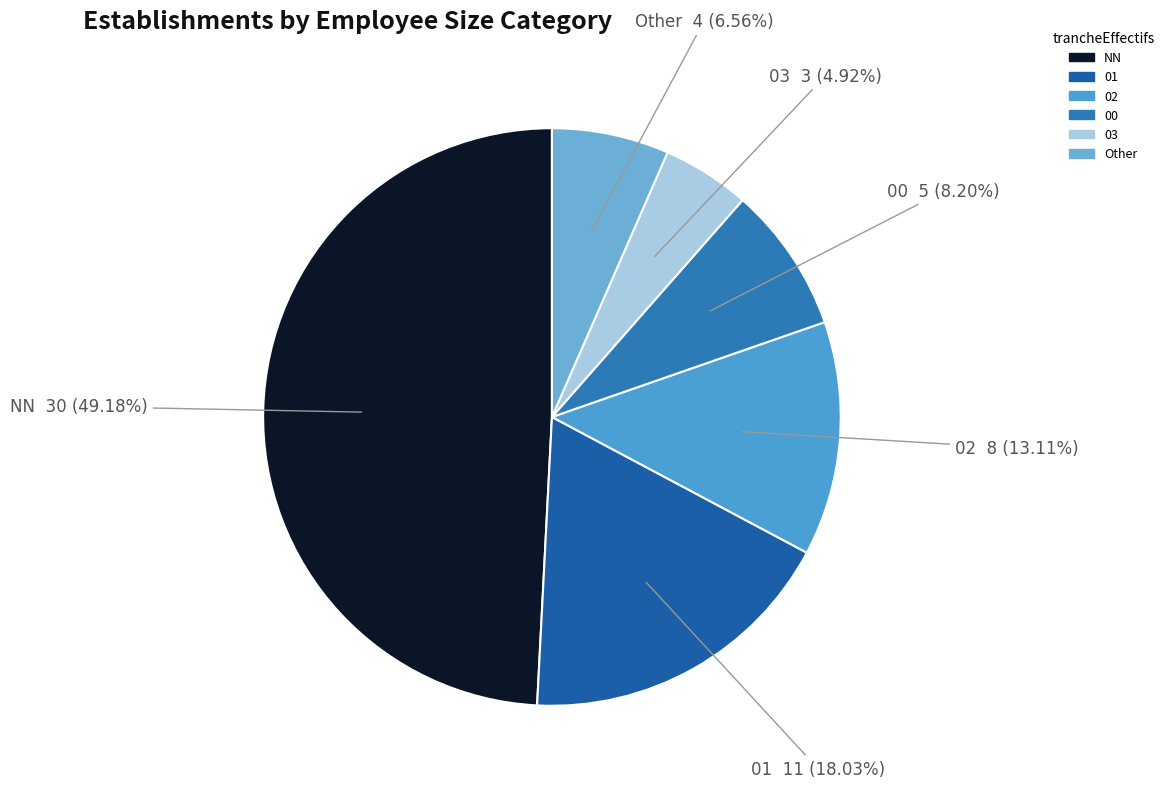

How many segments does this pie chart have?

6